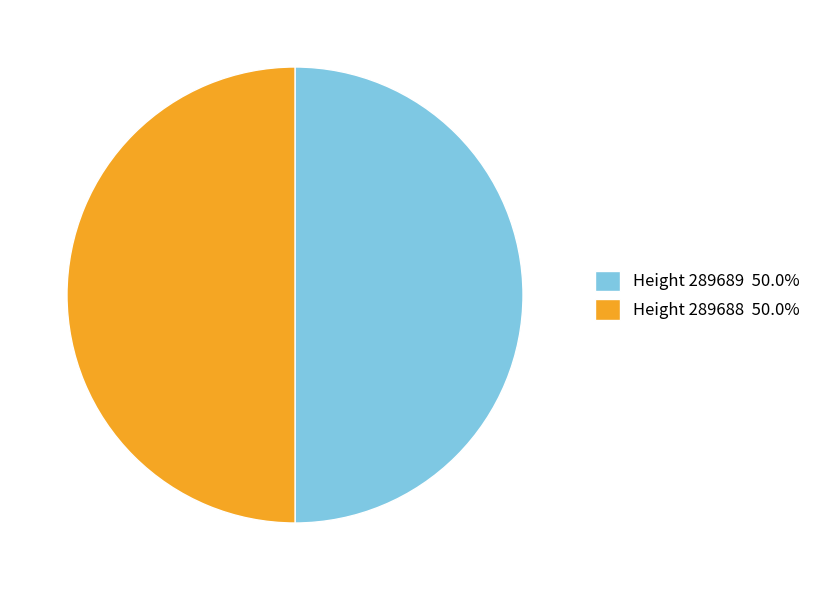

Approximately how many times larger is the value at Height 289689 50.0% compared to Height 289688 50.0%?

1.0